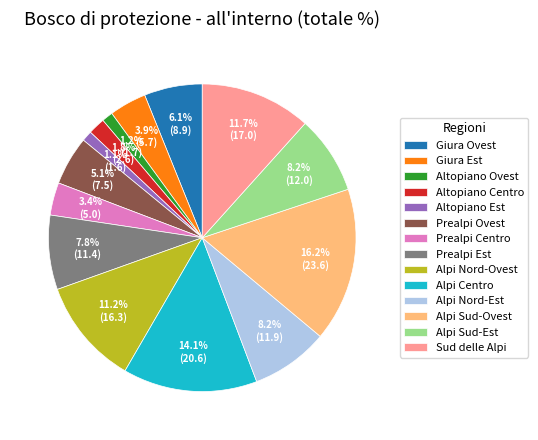

Which category has the biggest portion of the pie?

Alpi Sud-Ovest